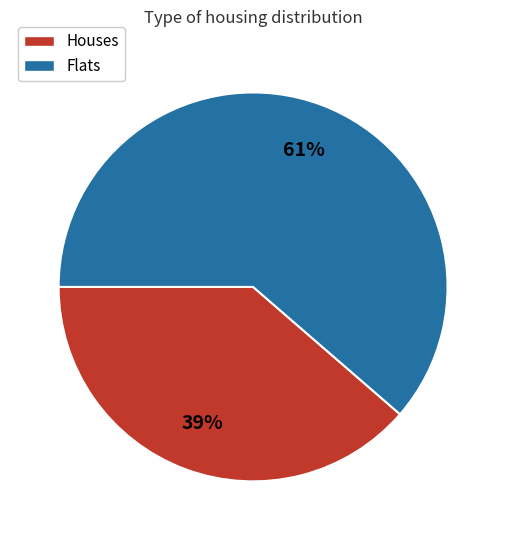

Which slice is the largest?

Flats